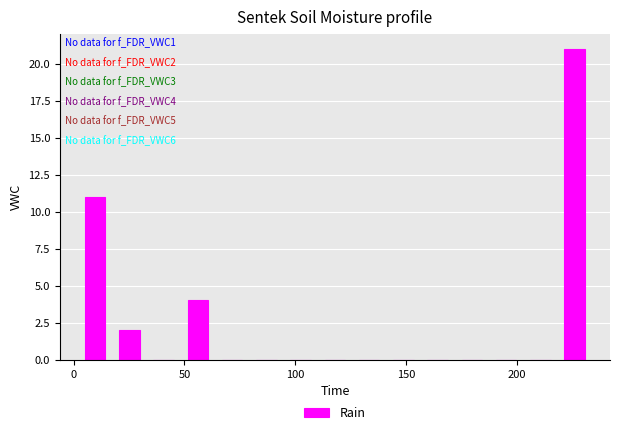

Around what value on the x-axis is the tallest bar? Give the approximate position of its centre, as read against the axis.

225